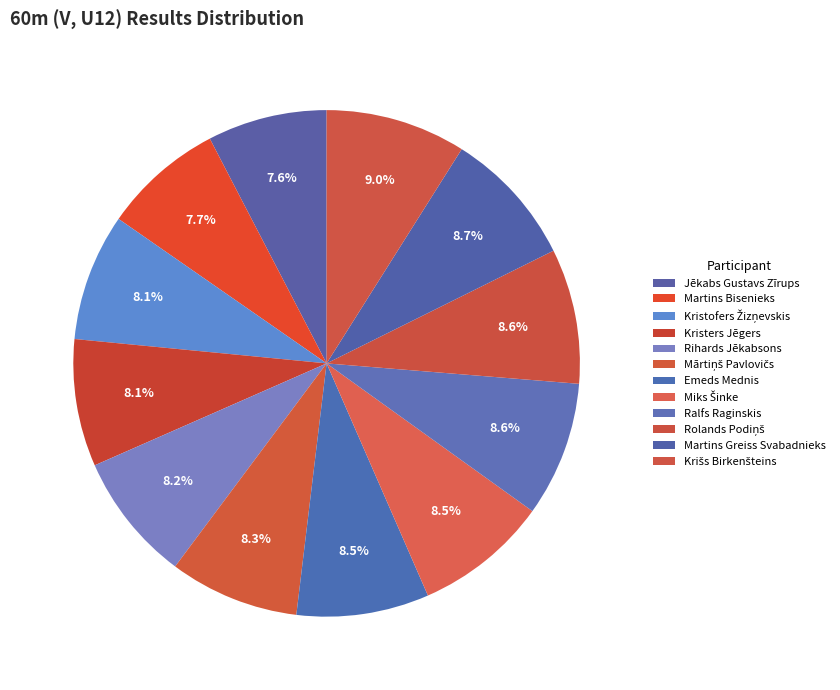

True or false: Rihards Jēkabsons accounts for 8% of the total.

True